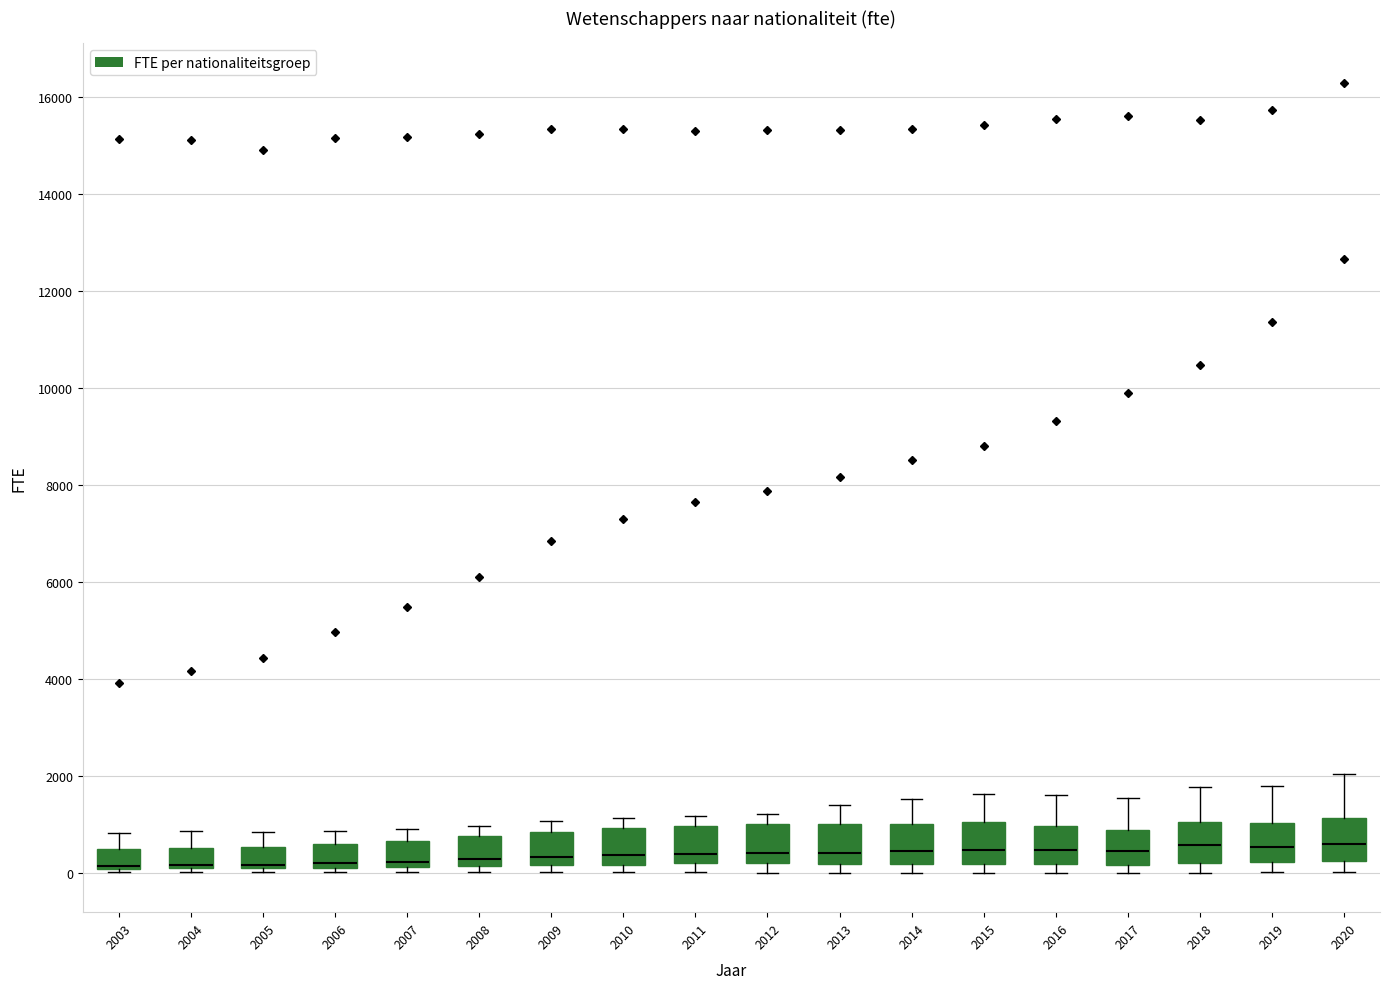

Reading left to right, transcribe this box plot: for each box, give where its median line is, the range the box spans, and where its two whiskers end, as read against the y-axis. The values are not printed on the chart, so give them approximately, as read against the axis.

2003: median 200 (drawn on the box's lower edge), box 0 to 400, whiskers 0 (just below the box's lower edge) to 800
2004: median 200 (drawn on the box's lower edge), box 0 to 600, whiskers 0 (just below the box's lower edge) to 800
2005: median 200 (drawn on the box's lower edge), box 0 to 600, whiskers 0 (just below the box's lower edge) to 800
2006: median 200 (just above the box's lower edge), box 200 to 600, whiskers 0 to 800
2007: median 200 (just above the box's lower edge), box 200 to 600, whiskers 0 to 1000
2008: median 200 (just above the box's lower edge), box 200 to 800, whiskers 0 to 1000
2009: median 400, box 200 to 800, whiskers 0 to 1000
2010: median 400, box 200 to 1000, whiskers 0 to 1200
2011: median 400, box 200 to 1000, whiskers 0 to 1200
2012: median 400, box 200 to 1000, whiskers 0 to 1200
2013: median 400, box 200 to 1000, whiskers 0 to 1400
2014: median 400, box 200 to 1000, whiskers 0 to 1600
2015: median 400, box 200 to 1000, whiskers 0 to 1600
2016: median 400, box 200 to 1000, whiskers 0 to 1600
2017: median 400, box 200 to 800, whiskers 0 to 1600
2018: median 600, box 200 to 1000, whiskers 0 to 1800
2019: median 600, box 200 to 1000, whiskers 0 to 1800
2020: median 600, box 200 to 1200, whiskers 0 to 2000